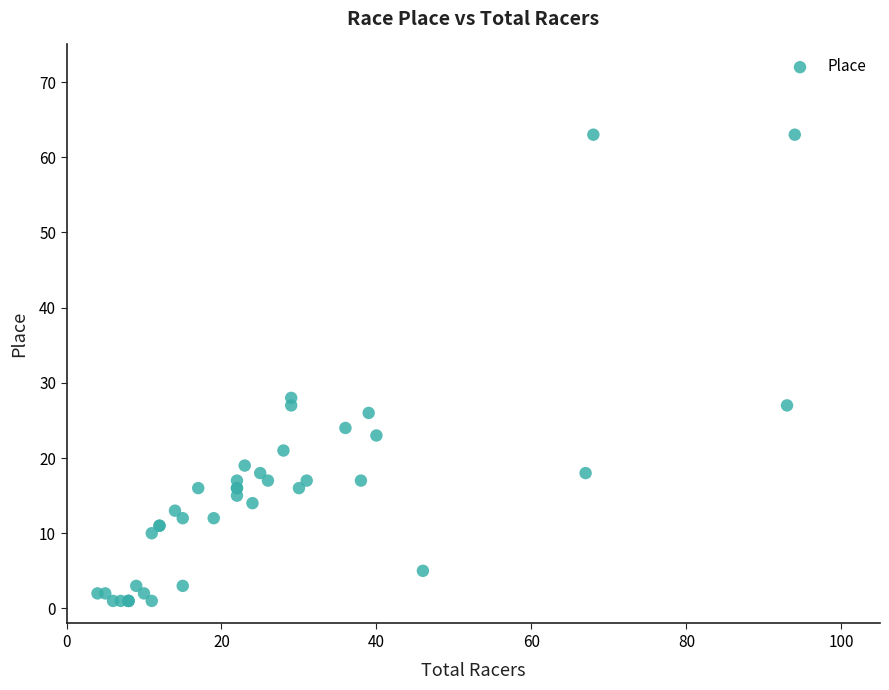

What Y value in the scatter plot is closest to 32?

28